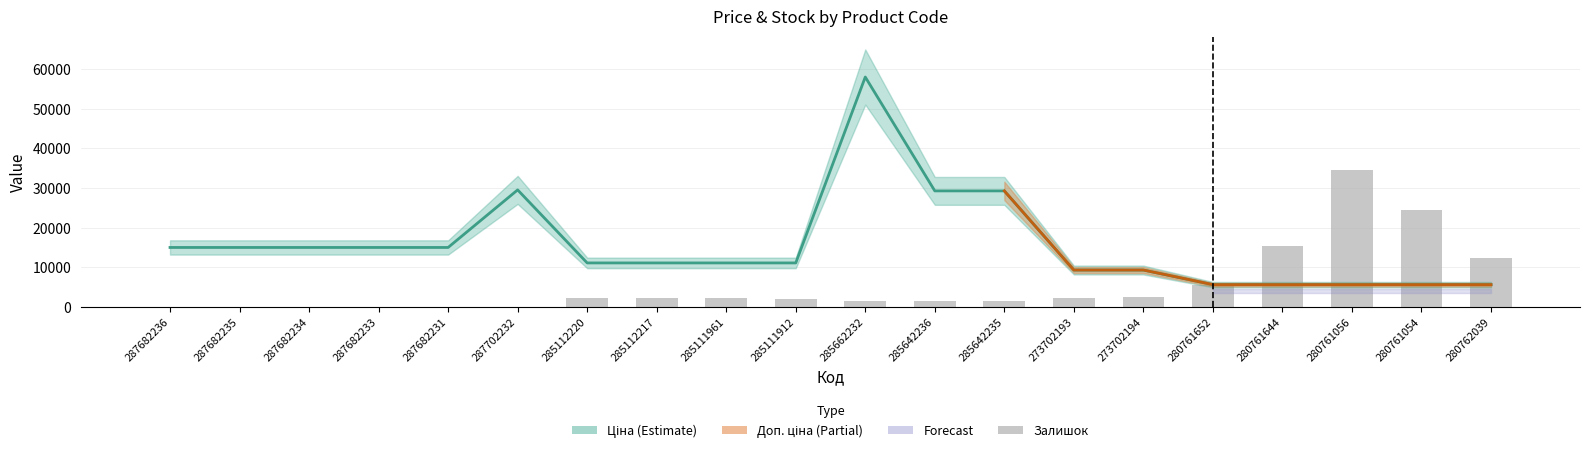

Is the value of Залишок at 285642235 greater than the value of Ціна at 287682233?

No